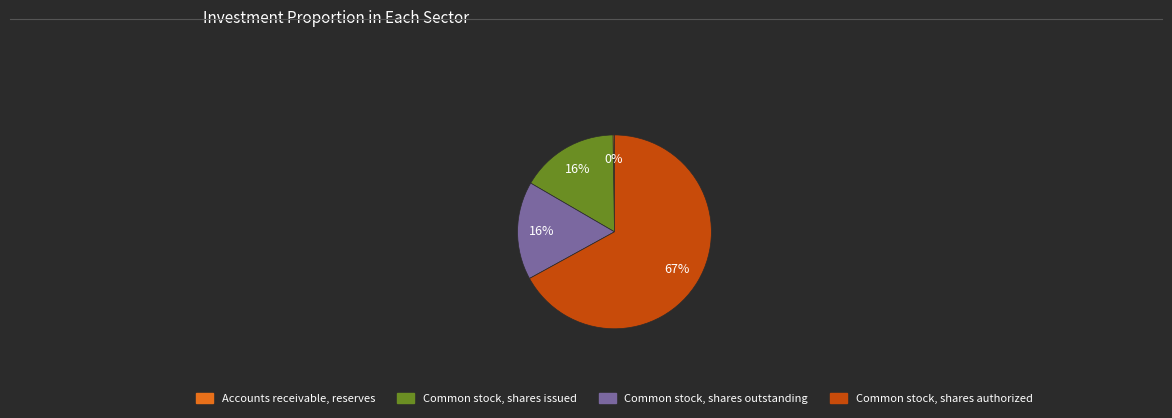

To the nearest percent, what portion does Common stock, shares outstanding represent?

16%